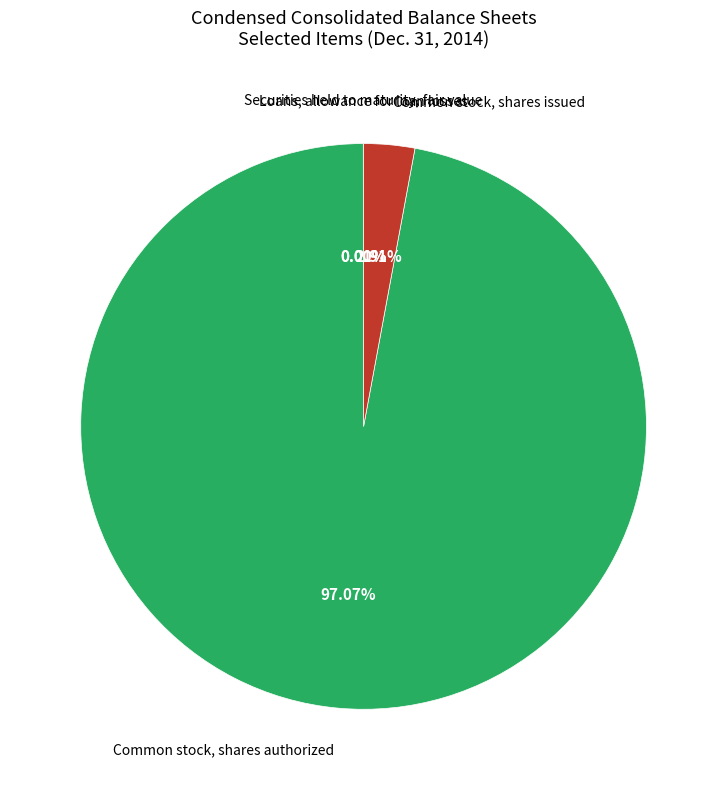

Is there a majority slice in this chart?

Yes